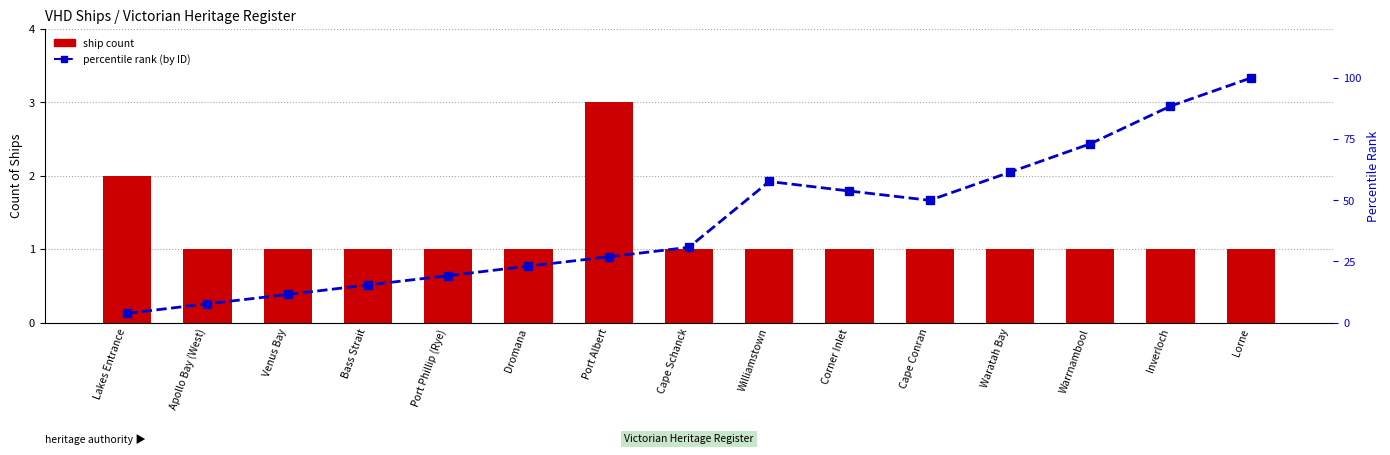

Which series has the largest range (max minus min)?

percentile rank (by ID)